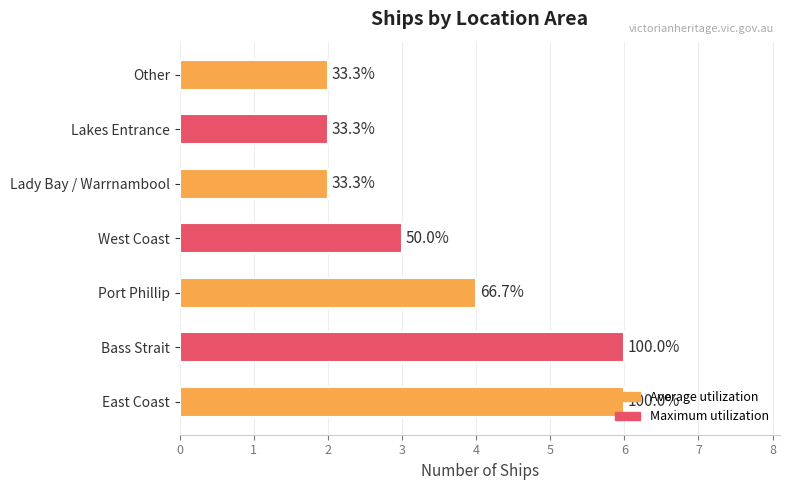

Rank the categories by value from lowest to highest.

Lady Bay / Warrnambool, Lakes Entrance, Other, West Coast, Port Phillip, East Coast, Bass Strait